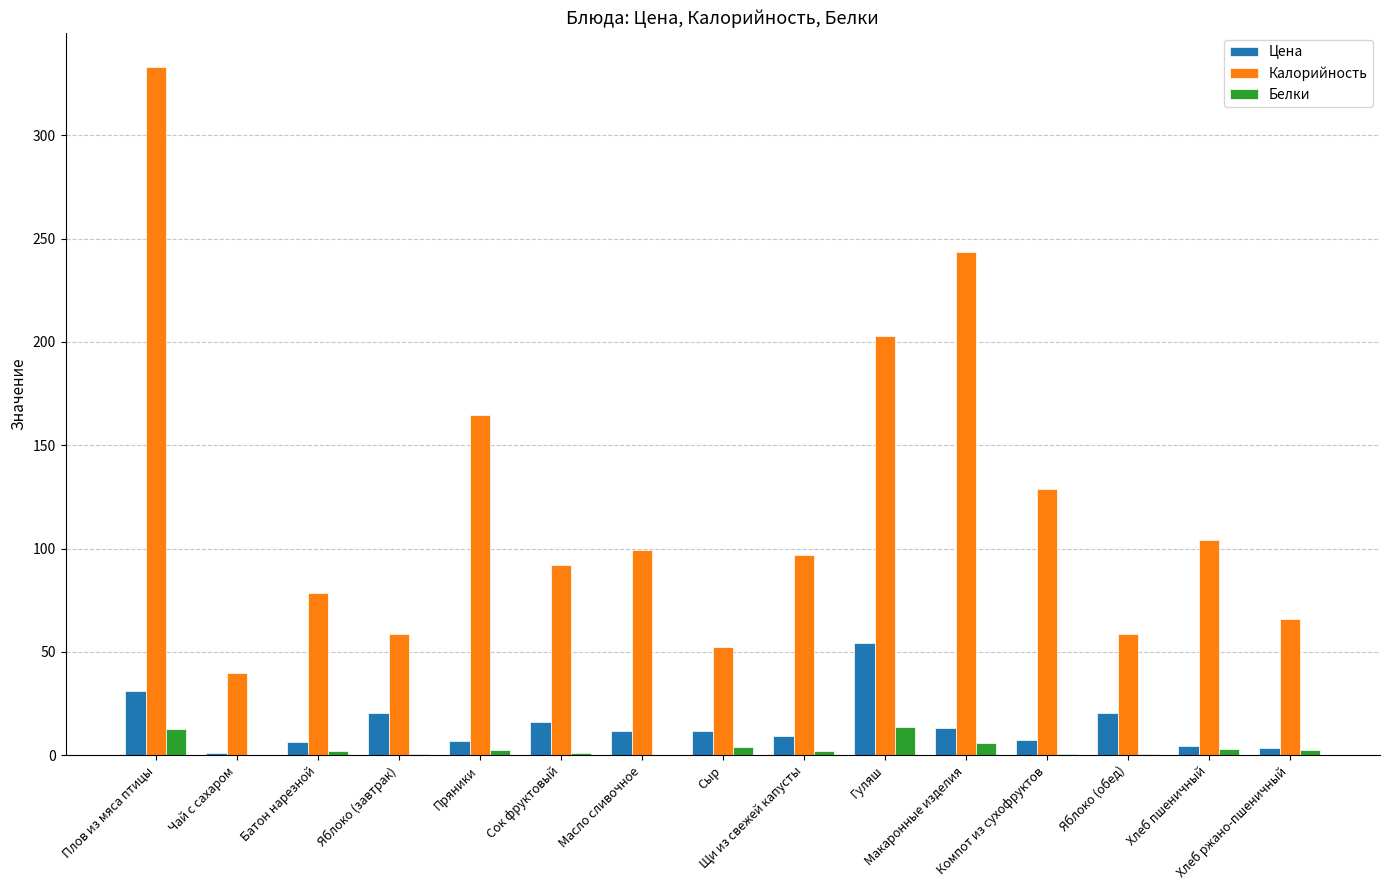

What is the sum of all Белки values?

51.4